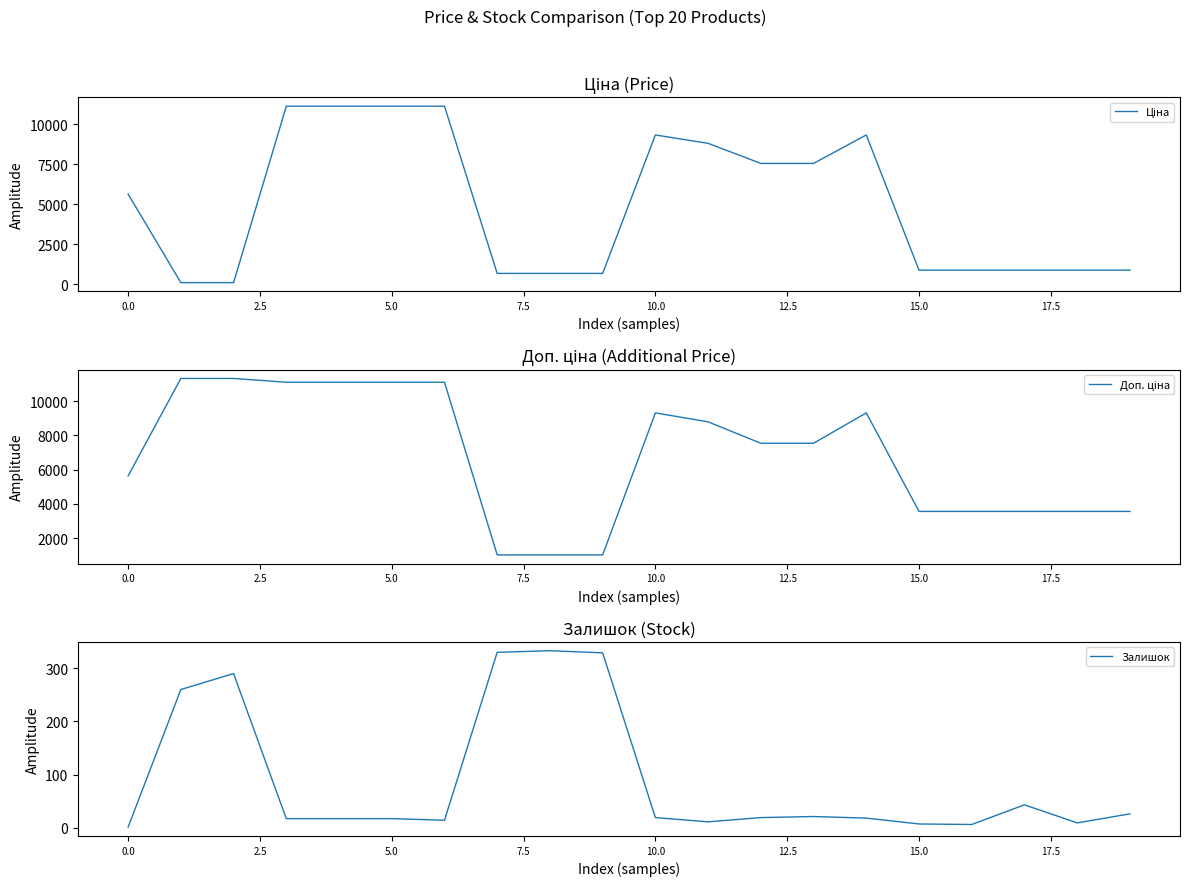

The value of Ціна at 11 is 4291.9. True or false?

False